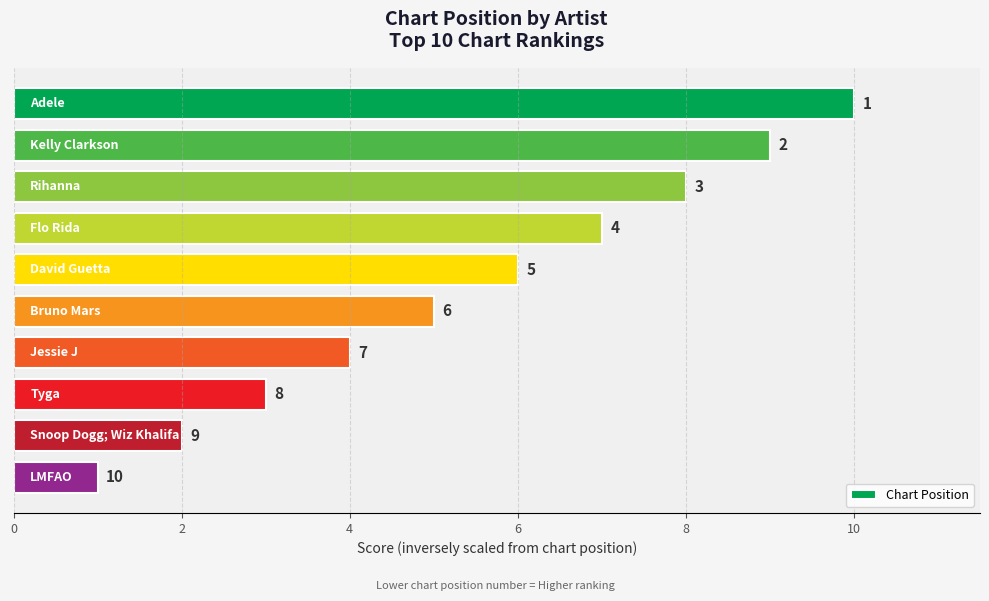

What is the difference between the maximum and minimum values?

9